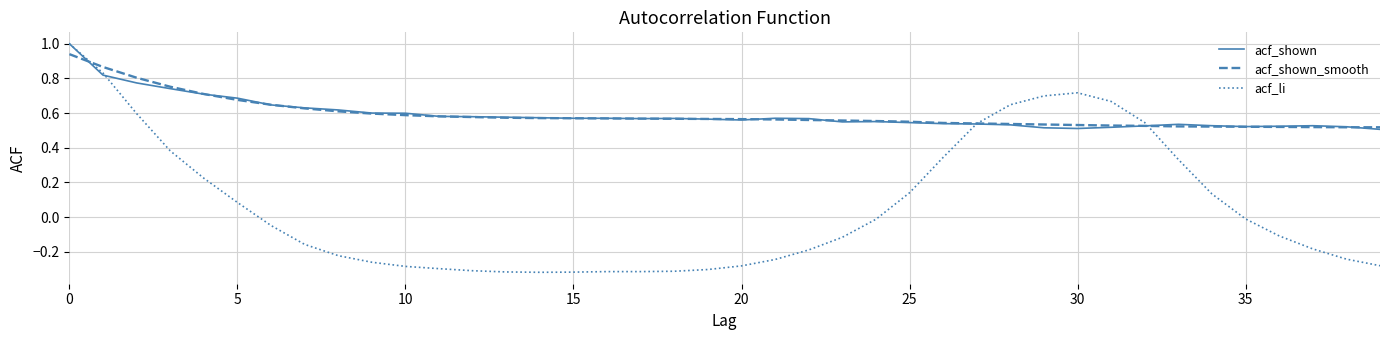

Which series has the largest range (max minus min)?

acf_li